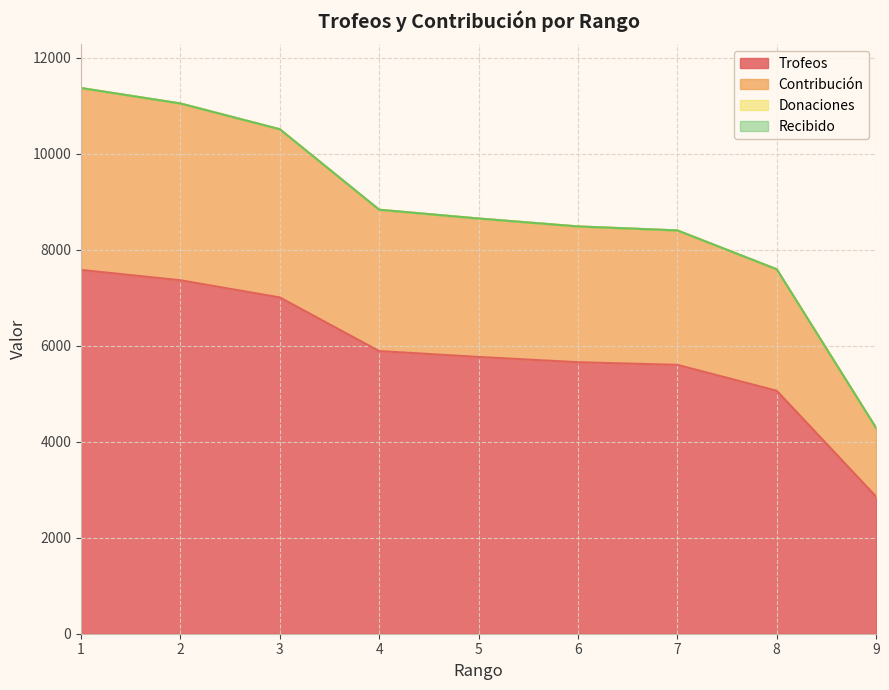

The Trofeos series shows 4646 at 3. True or false?

False